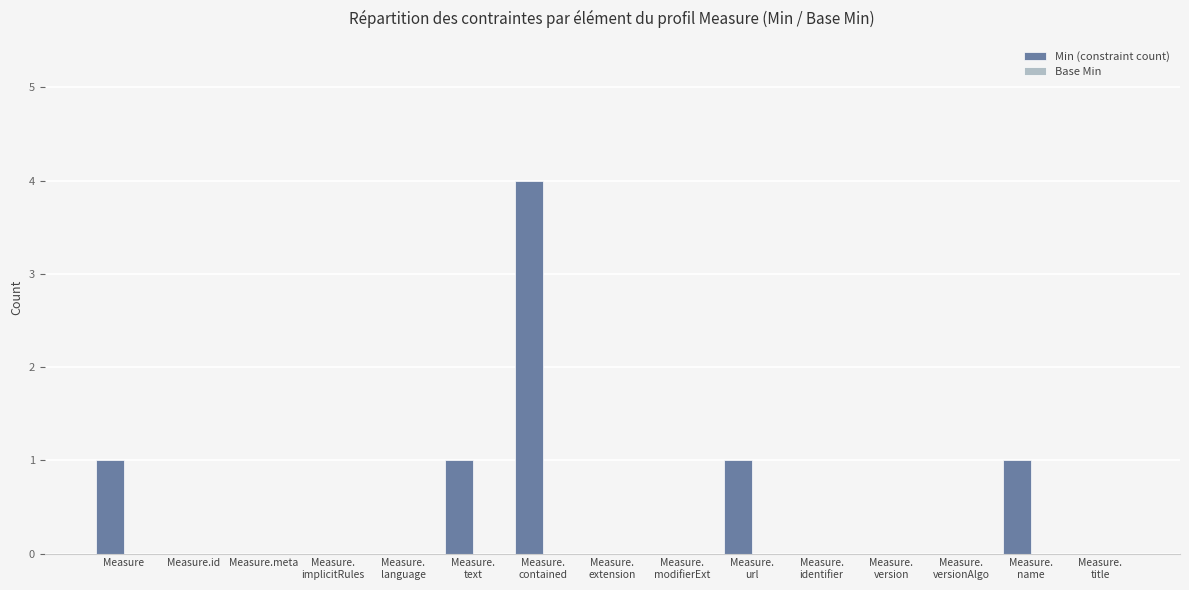

True or false: the data shows 2 at Measure.

False